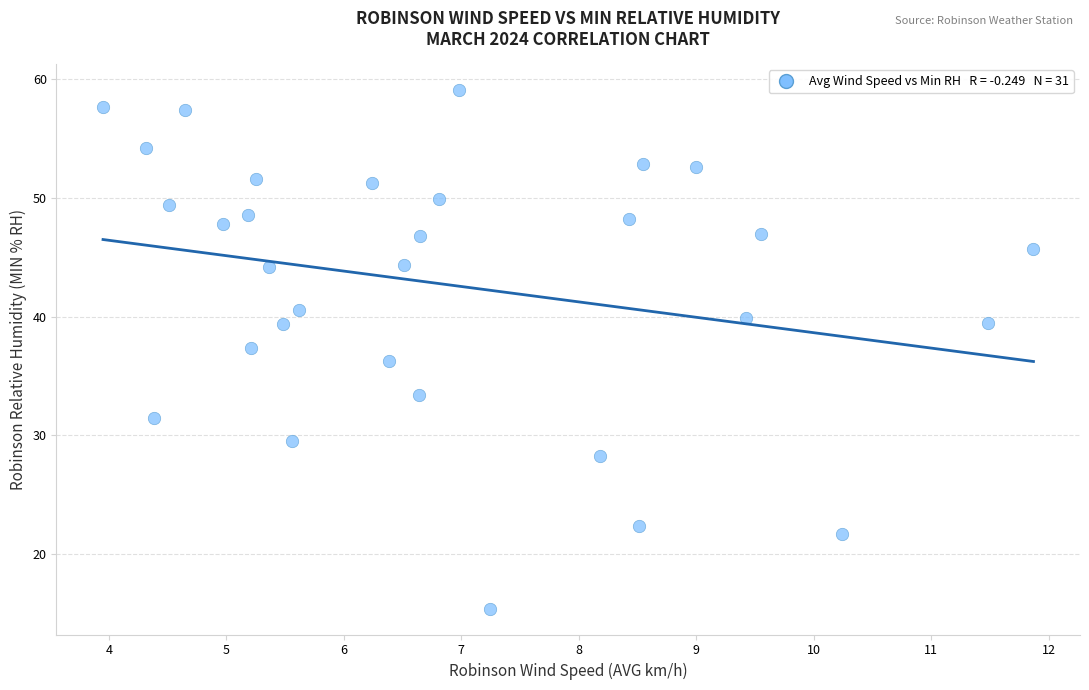

What is the range of X values (max minus min)?

7.9